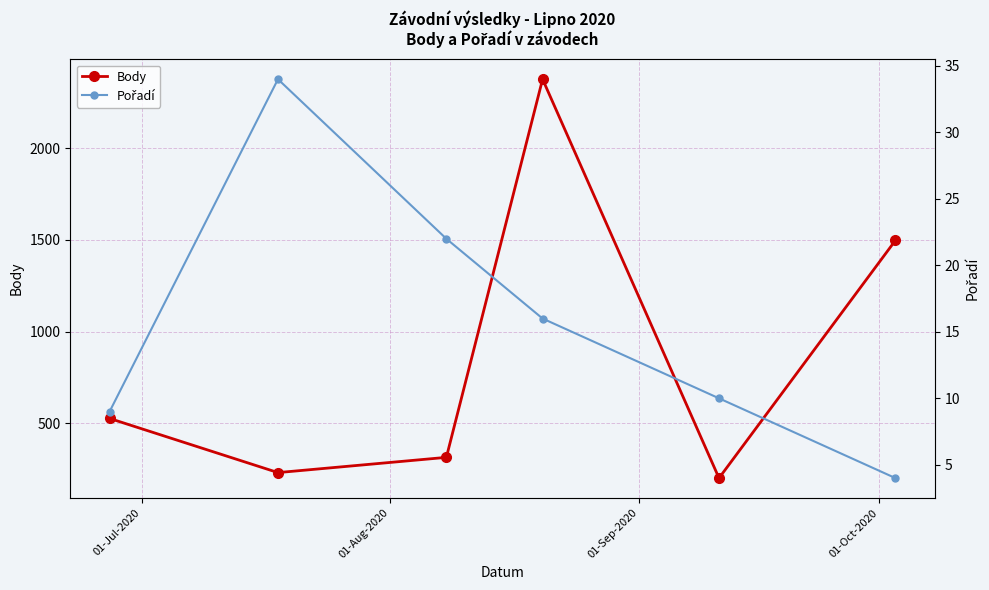

True or false: Body has more than 2 interior local peaks.

False